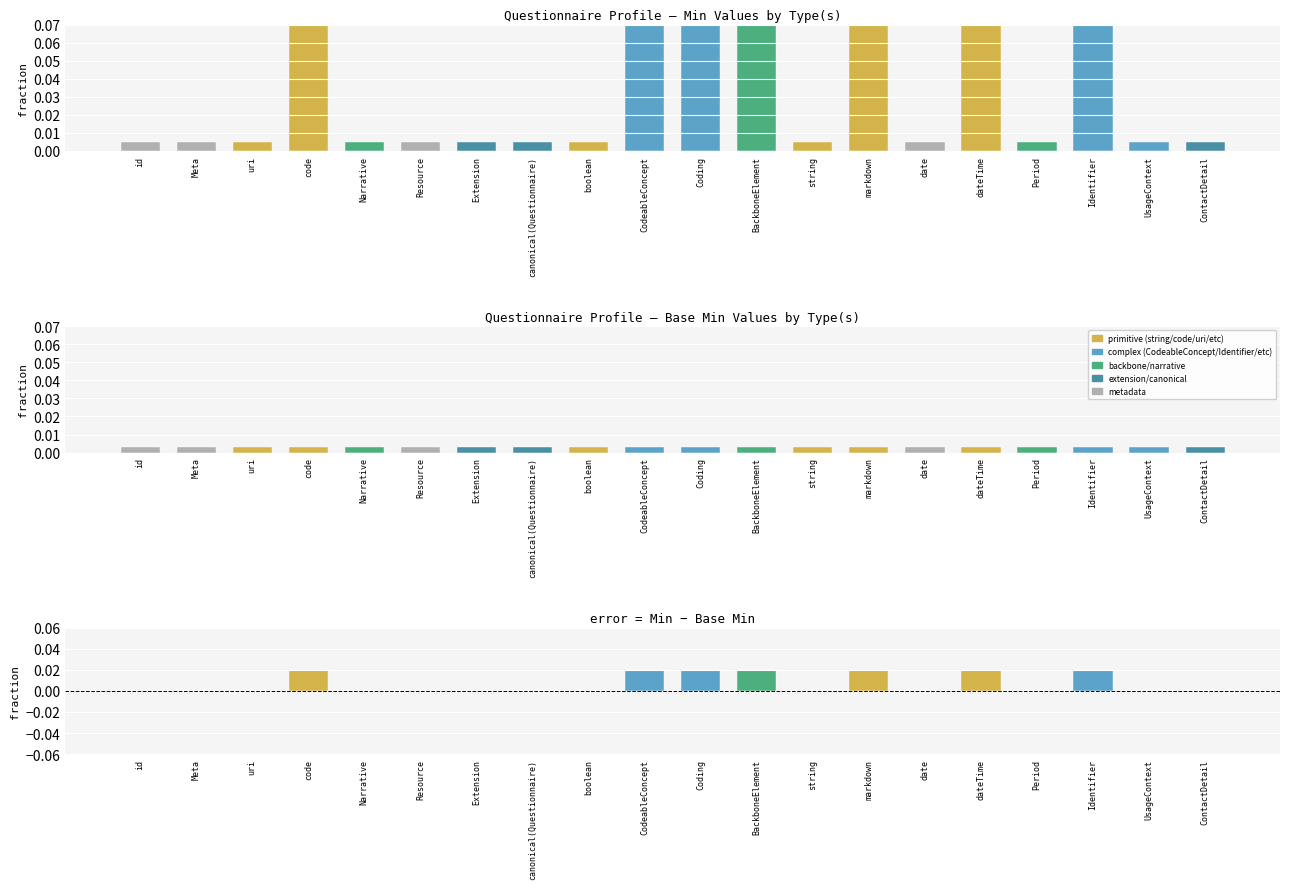

The value of Min at Identifier is 0.1. True or false?

True